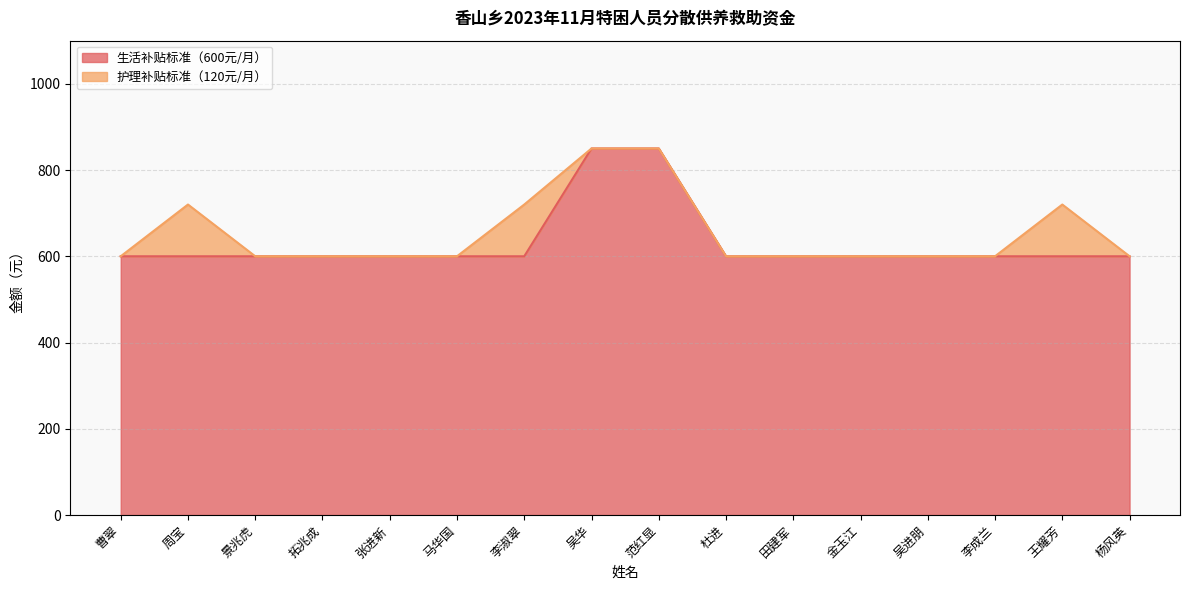

What is the value of the 6th point from the left?

600